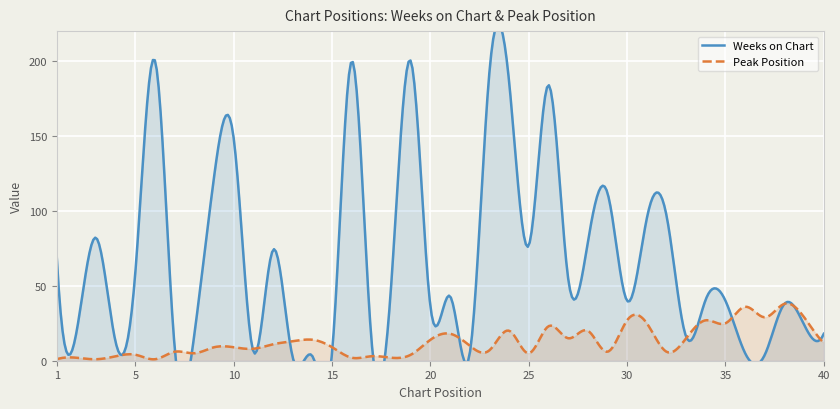

Which series ends up on top after the final intersection of Weeks on Chart and Peak Position?

Weeks on Chart